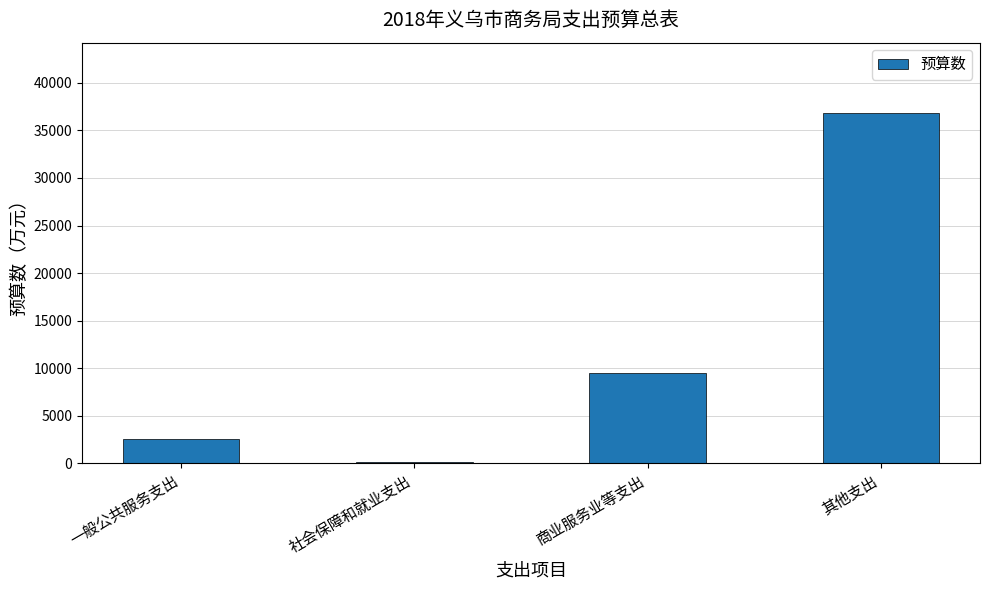

What is the value of the 2nd bar from the left?

176.5